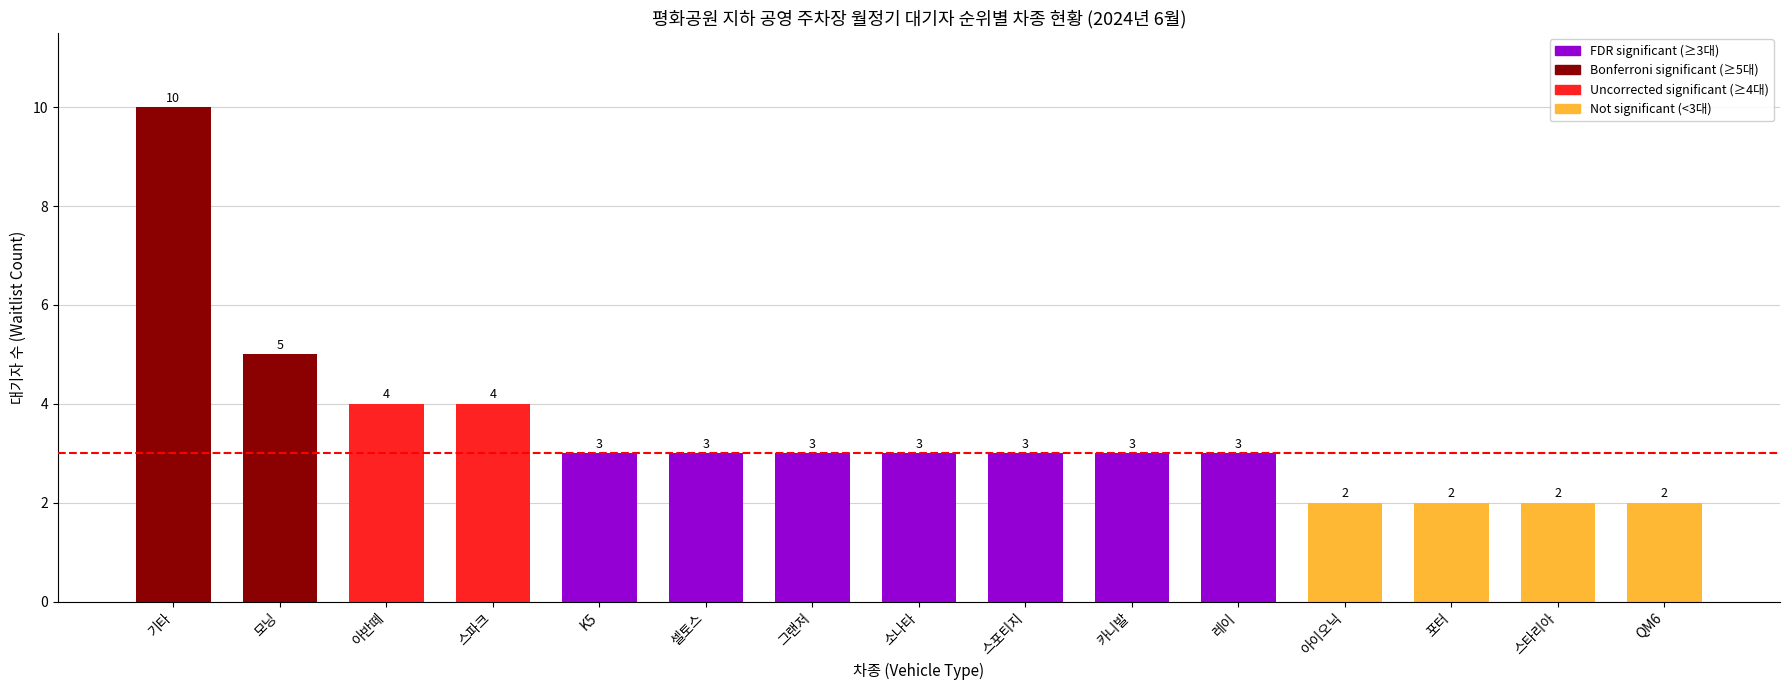

How many values are between 2 and 4?

13